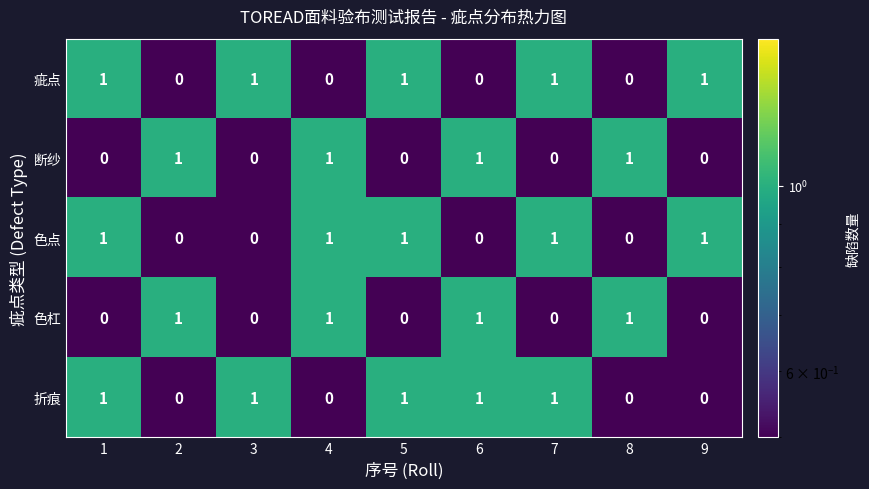

What is the greatest value displayed?

1